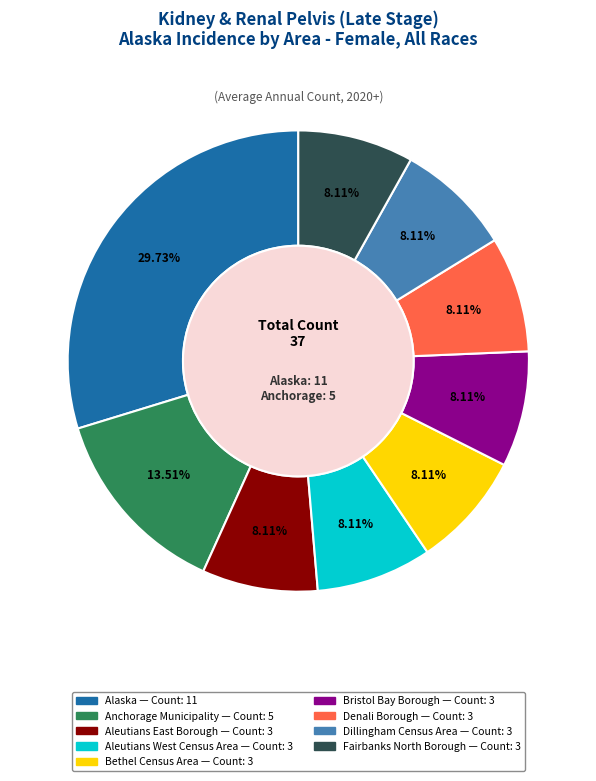

How many segments does this pie chart have?

9